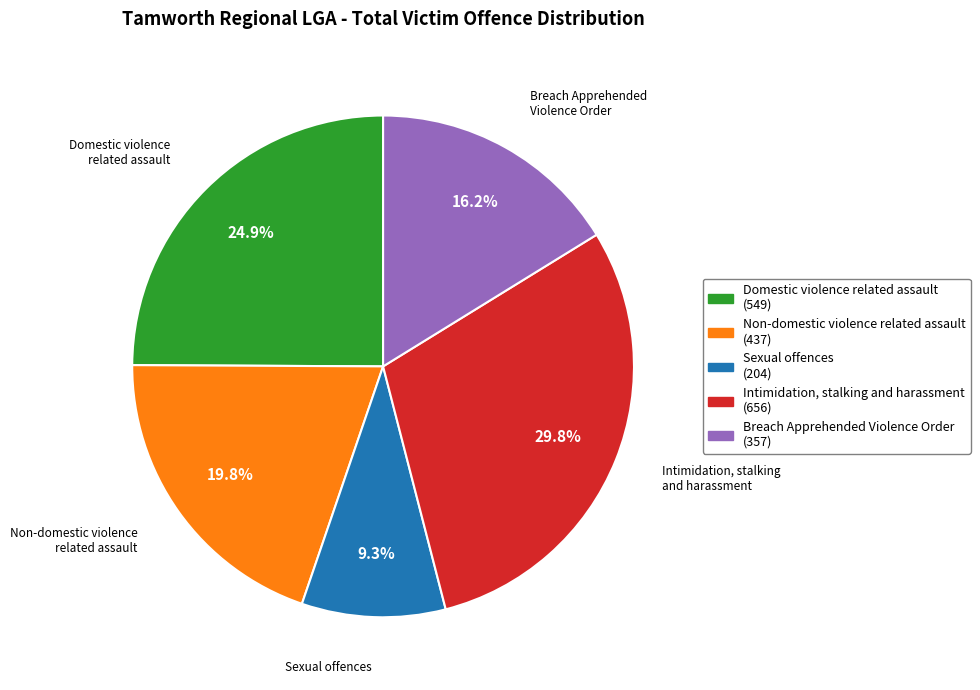

Count the number of slices in the pie.

5